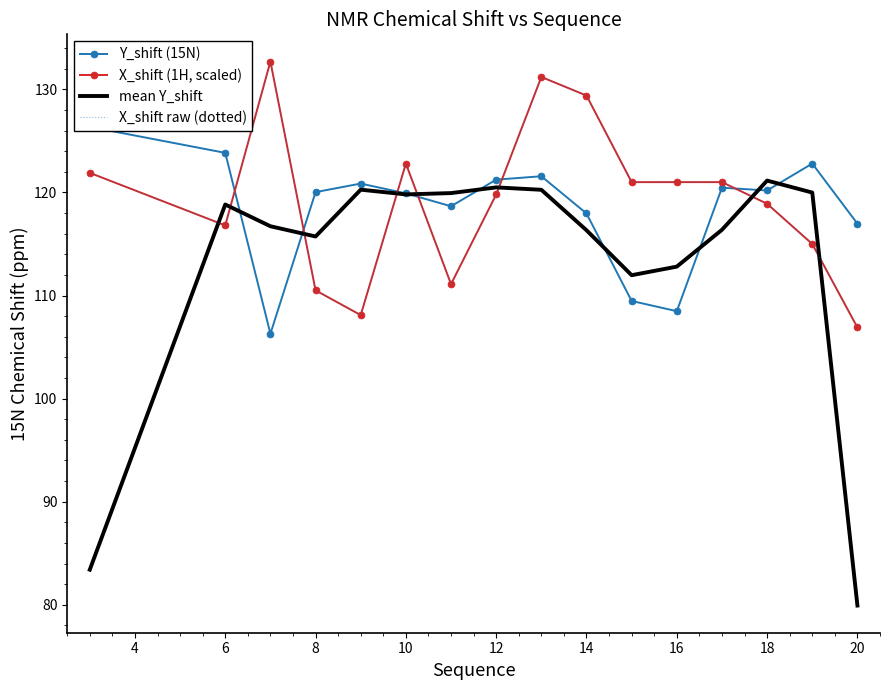

Which series ends up on top after the final intersection of mean Y_shift and X_shift (1H, scaled)?

X_shift (1H, scaled)